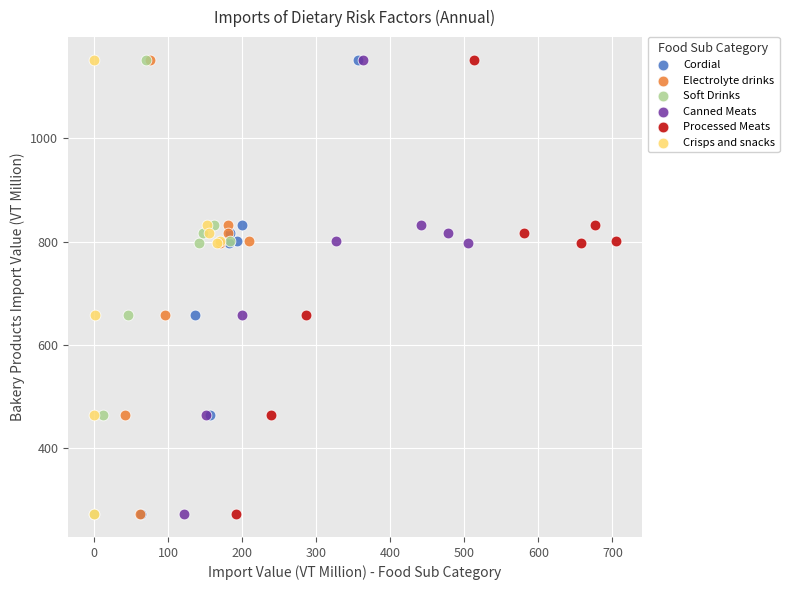

What are all the series names shown in the legend?

Cordial, Electrolyte drinks, Soft Drinks, Canned Meats, Processed Meats, Crisps and snacks